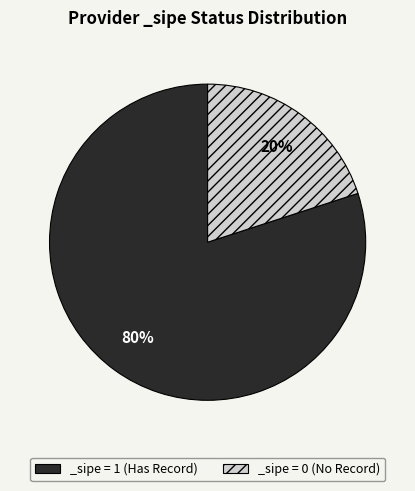

Is the sum of _sipe = 0 (No Record) and _sipe = 1 (Has Record) greater than half?

Yes